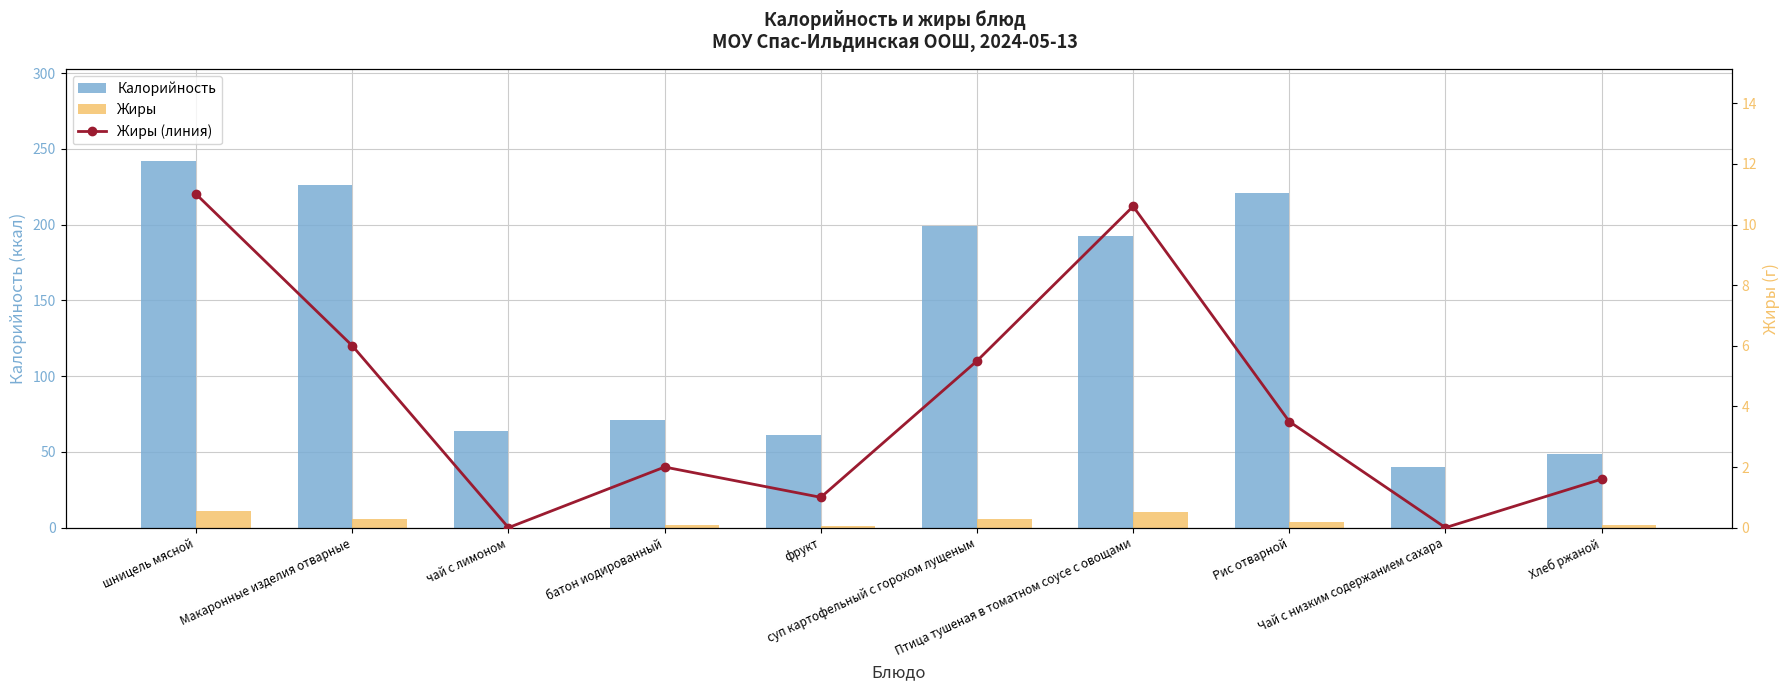

Between шницель мясной and батон иодированный, which series saw the biggest shift?

Калорийность